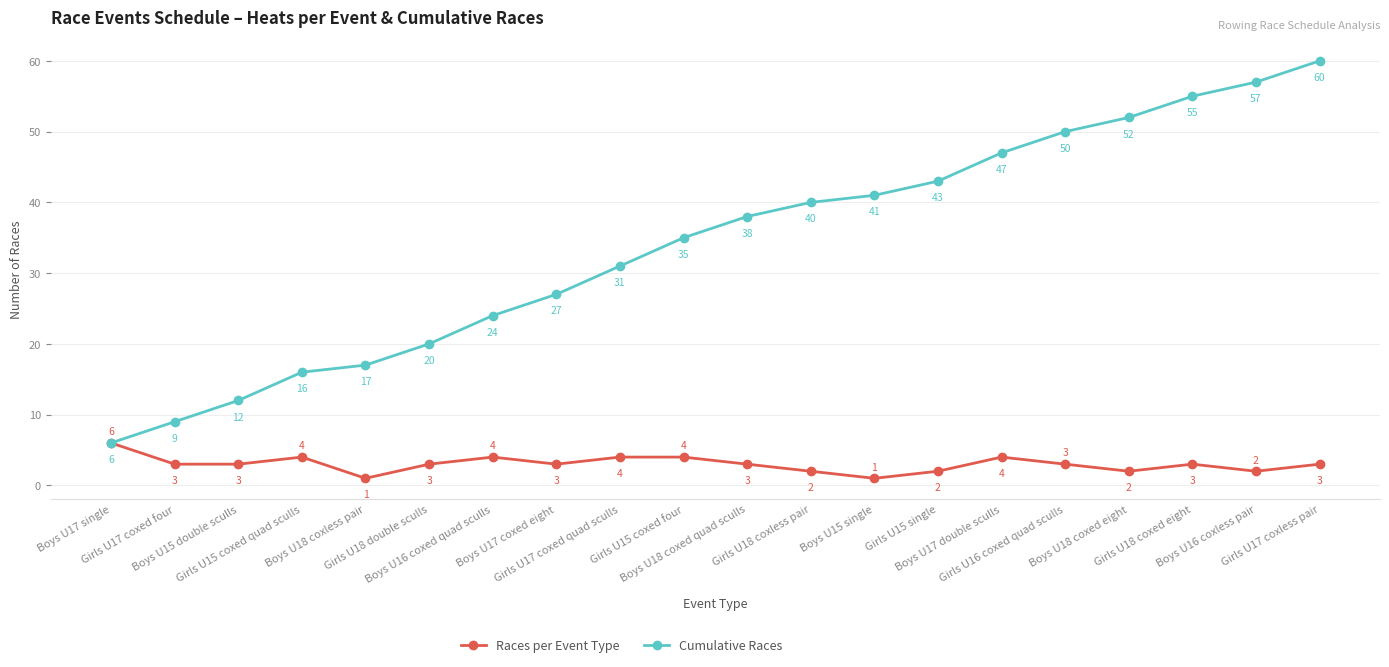

What are all the series names shown in the legend?

Races per Event Type, Cumulative Races